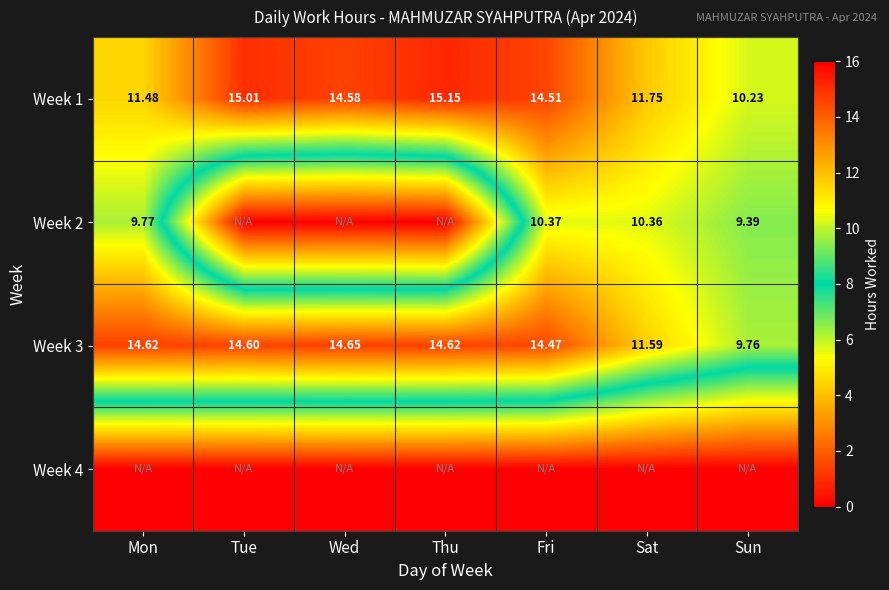

Rank the categories by Week 1 value from lowest to highest.

Sun, Mon, Sat, Fri, Wed, Tue, Thu